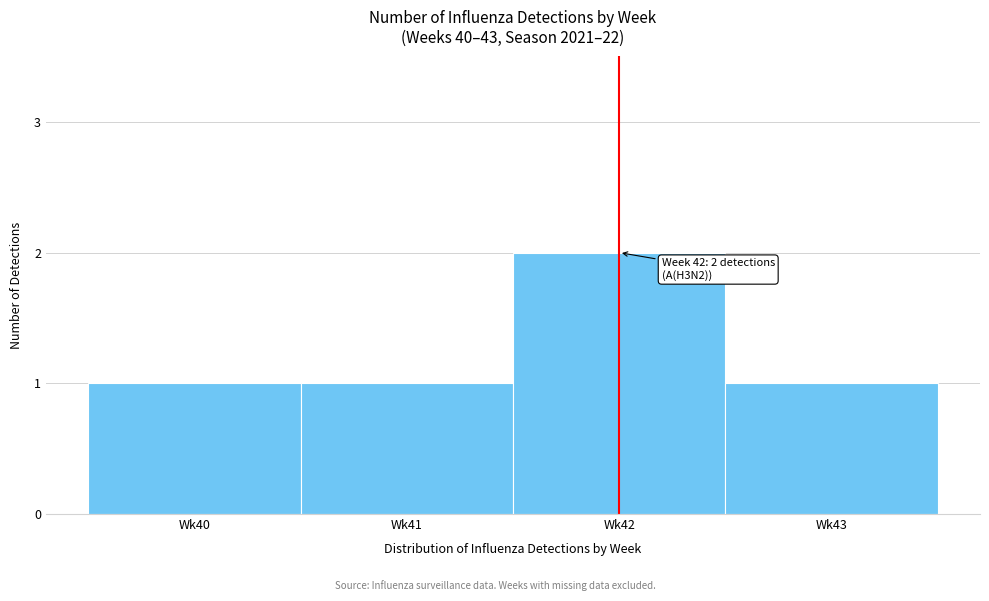

Reading left to right, extract all data points from this chart.

Wk40=1	Wk41=1	Wk42=2	Wk43=1